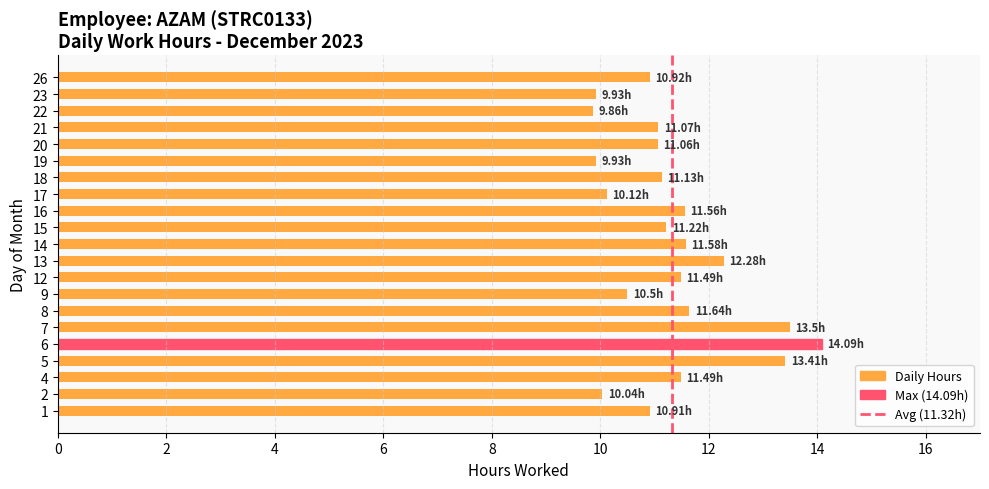

What is the sum of the values at 20 and 14?

22.6